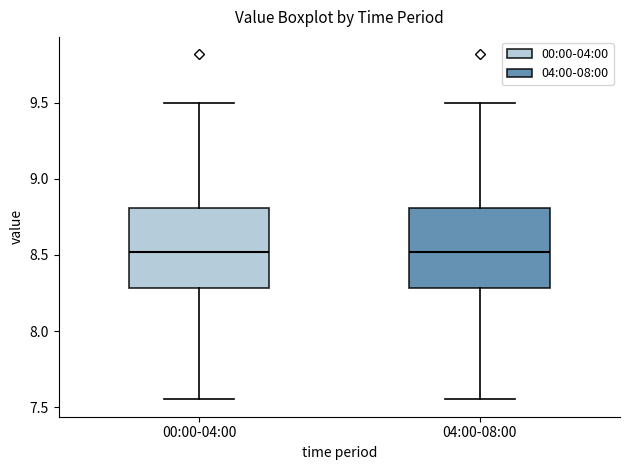

Where does the lower whisker of the box for 04:00-08:00 end on the y-axis? The values are not printed on the chart, so give them approximately, as read against the axis.

7.55